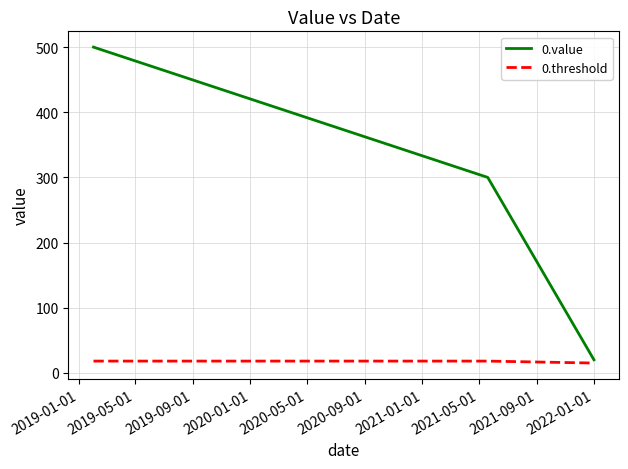

List the series in order of their peak value, lowest first.

0.threshold, 0.value